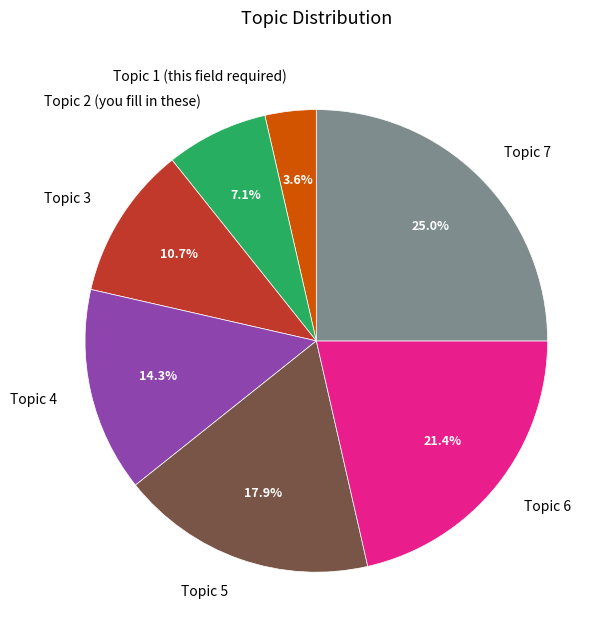

Which has a higher value, Topic 4 or Topic 3?

Topic 4